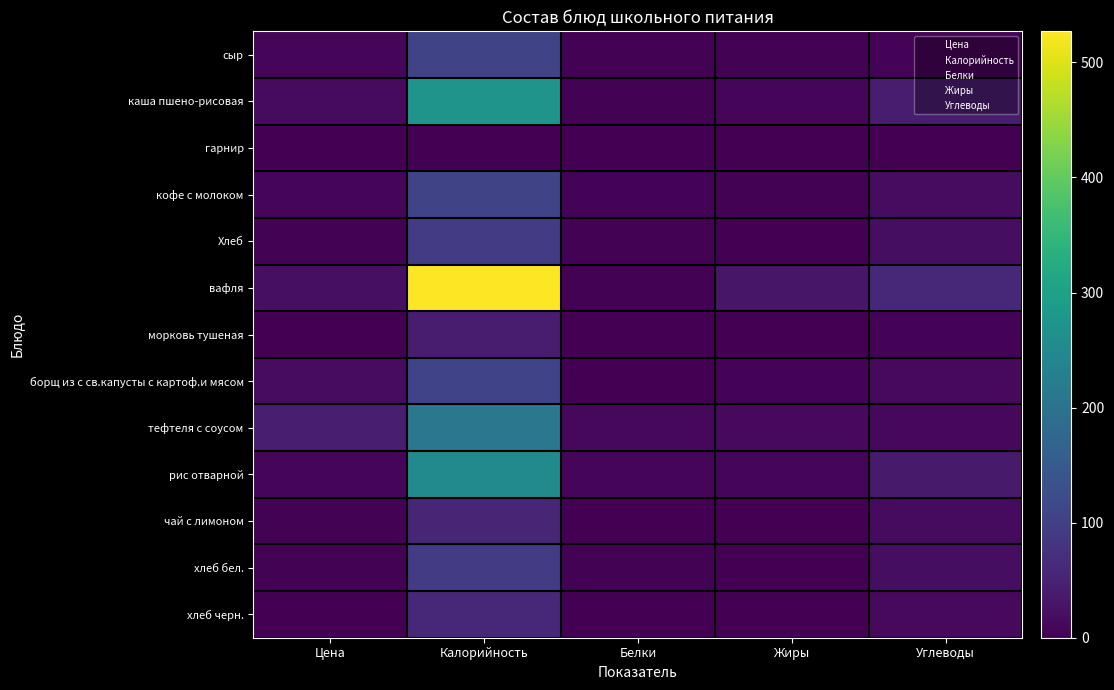

Reading left to right, what are all the values shown in this chart?

сыр: 8.0	16.0	0.0	7.3	2.6	21.7	1.3	16.5	45.0	9.1	3.0	2.6	1.5
калорийность: 108.0	273.0	0.0	108.0	92.0	527.0	43.0	106.0	209.0	251.0	57.0	92.0	60.0
белки: 4.0	4.0	0.0	6.0	3.0	4.0	1.0	2.0	12.0	7.0	0.0	3.0	1.0
жиры: 4.0	10.0	0.0	4.0	1.0	32.0	2.0	6.0	14.0	8.0	0.0	1.0	1.0
углеводы: 5.0	40.0	0.0	17.0	19.0	58.0	6.0	14.0	12.0	39.0	15.0	19.0	13.0